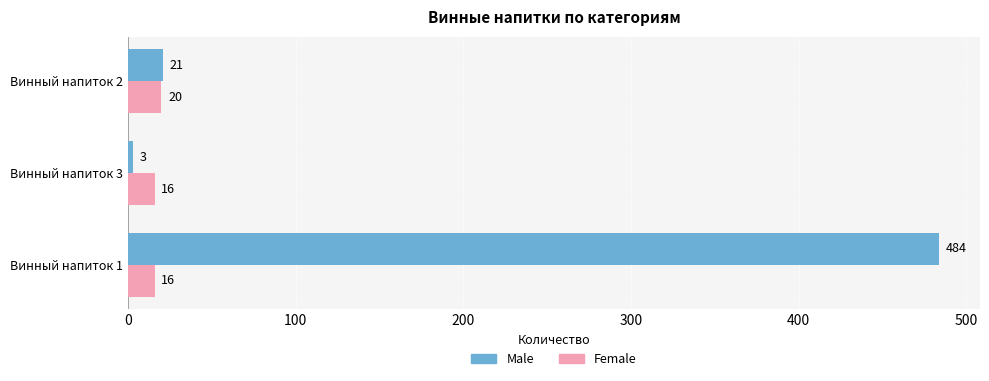

Which series changed the most between Винный напиток 1 and Винный напиток 3?

Male